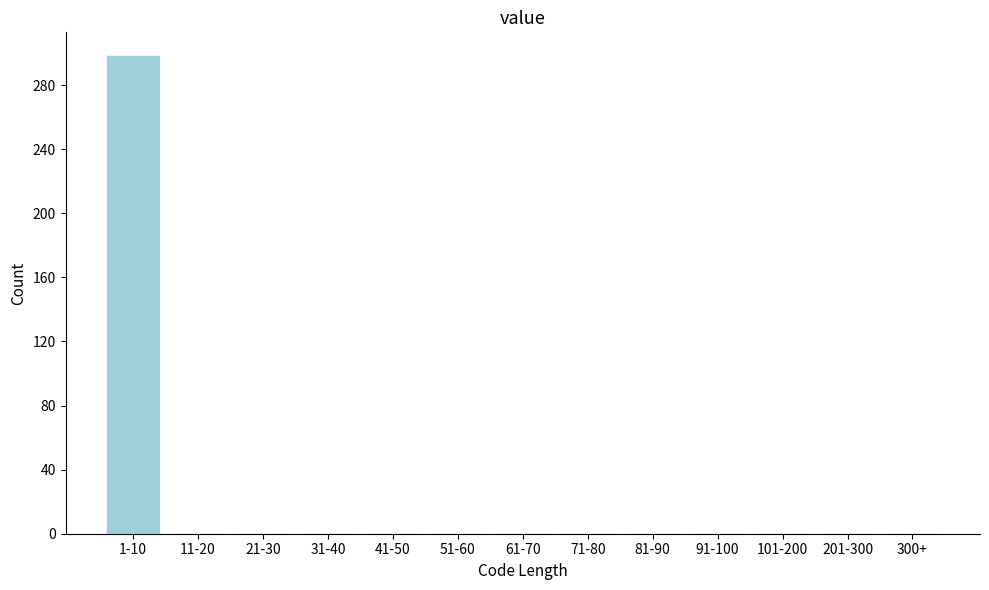

Reading right to left, extract all data points from this chart.

300+=0	201-300=0	101-200=0	91-100=0	81-90=0	71-80=0	61-70=0	51-60=0	41-50=0	31-40=0	21-30=0	11-20=0	1-10=298